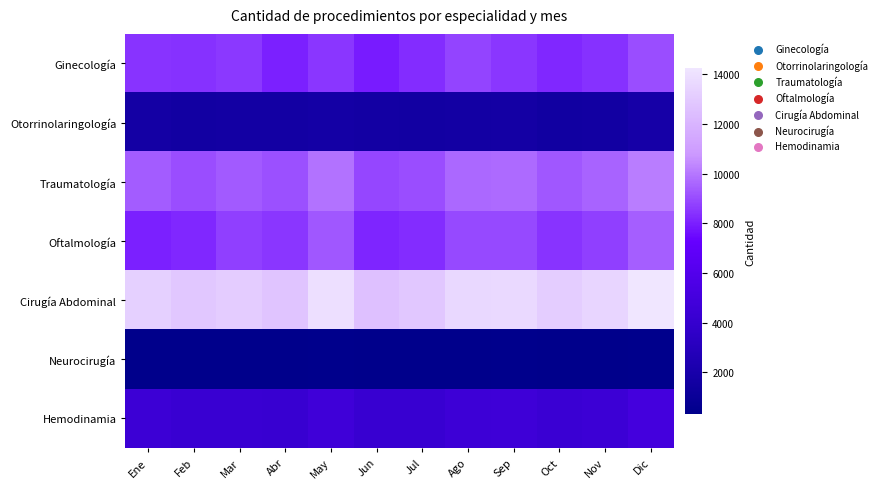

How many series are shown in this chart?

7